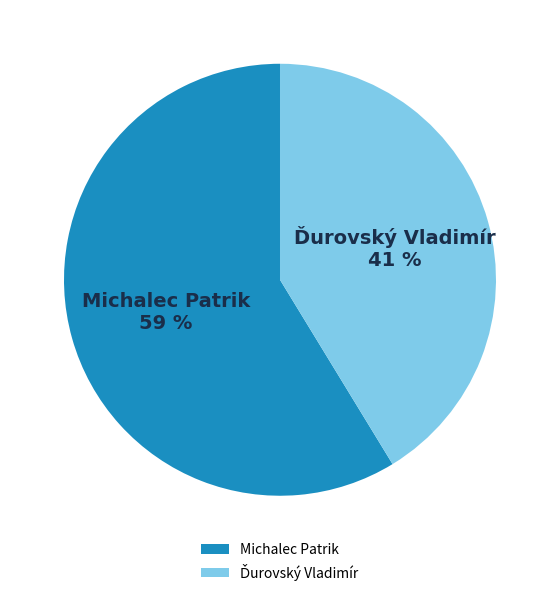

Is it true that Michalec Patrik is 45% of the pie?

False